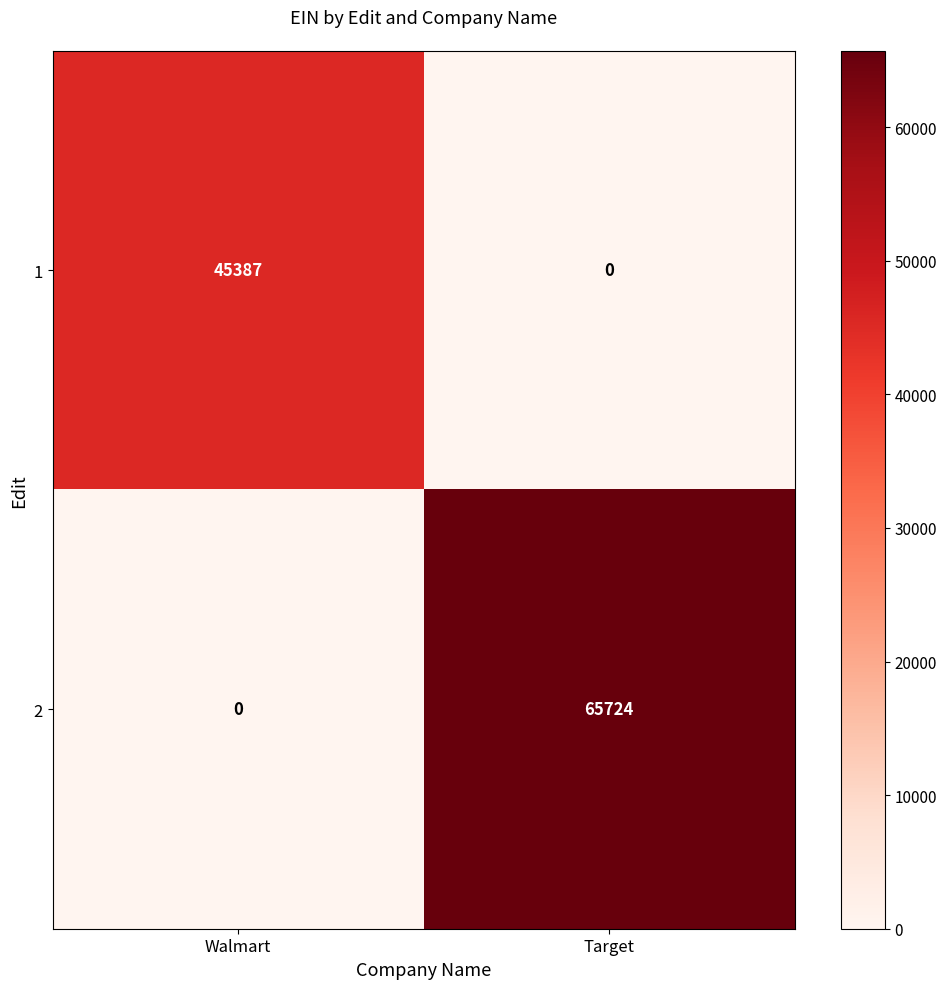

What is the sum of the 1 values at Target and Walmart?

45387